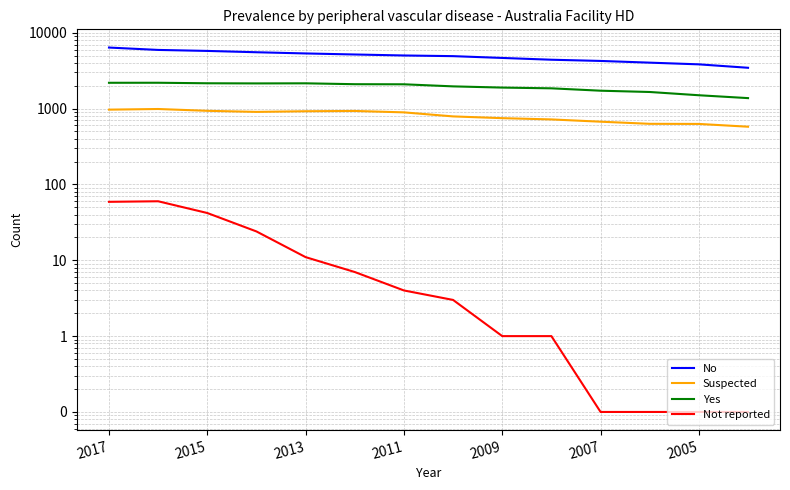

True or false: Not reported has a value of 0.0 at 11.

False